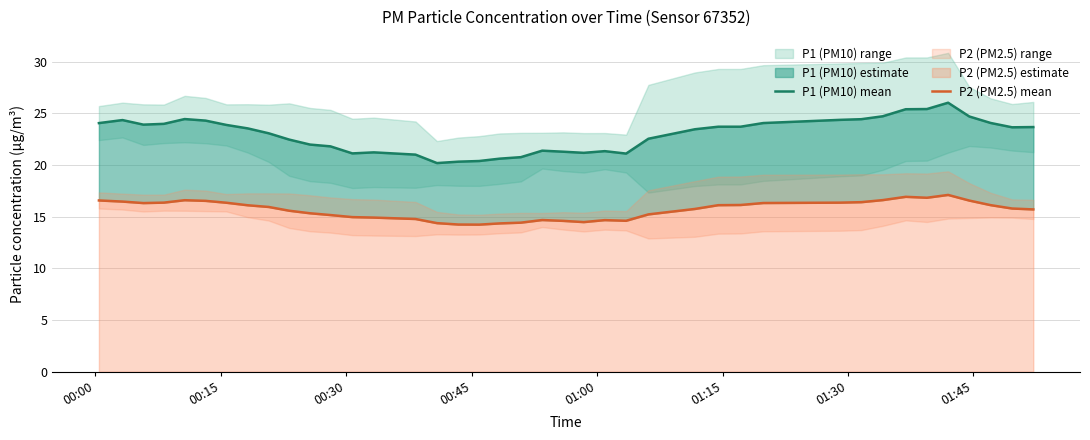

True or false: P2 (PM2.5) mean and P1 (PM10) mean cross at least once.

False